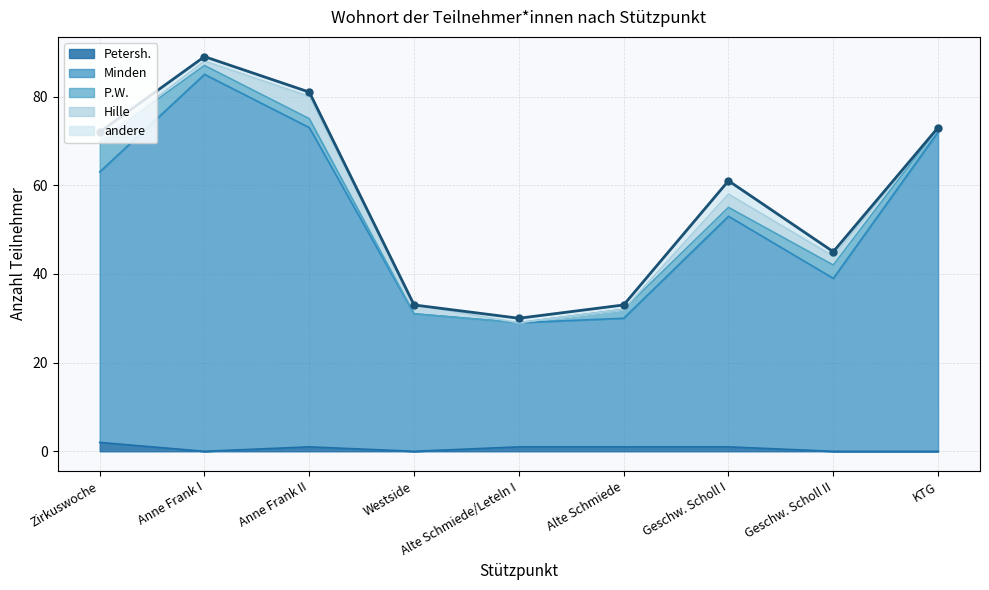

Which series has the largest range (max minus min)?

Minden